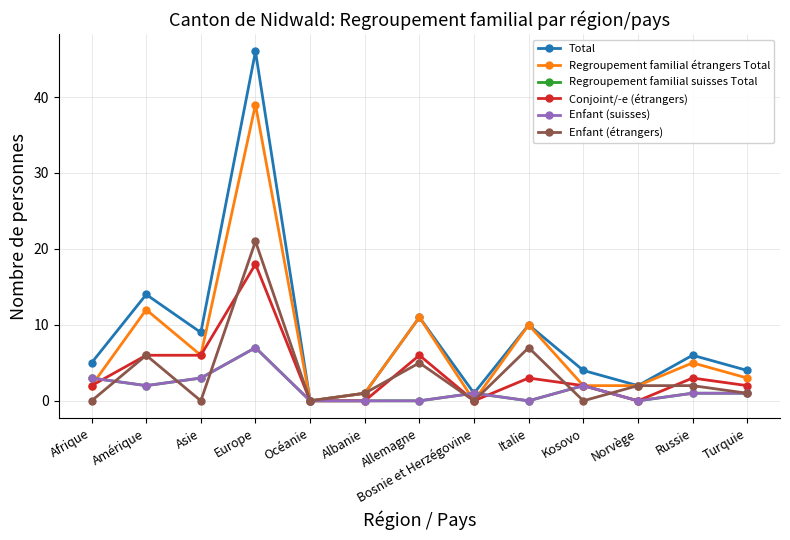

What is the difference between the Enfant (étrangers) values at Asie and Norvège?

2